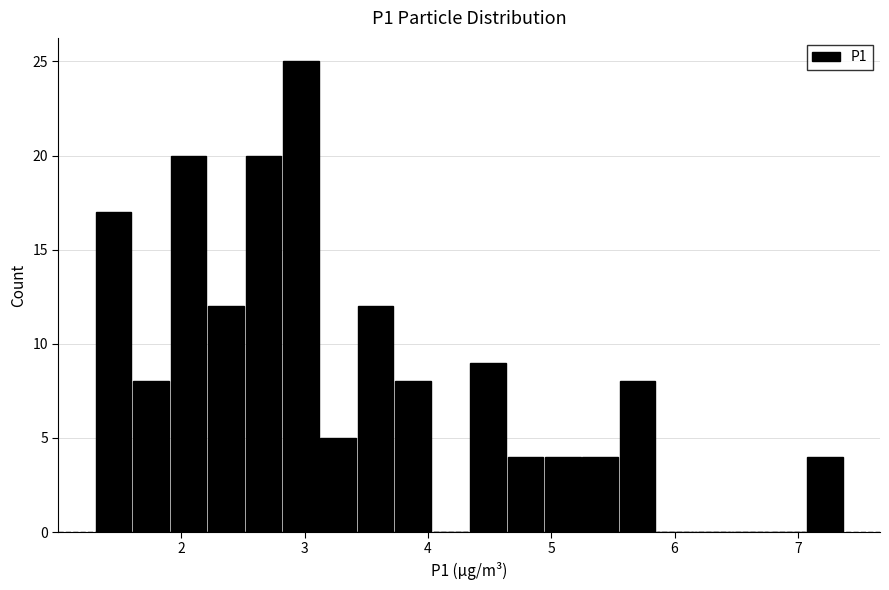

Around what value on the x-axis is the tallest bar? Give the approximate position of its centre, as read against the axis.

3.0